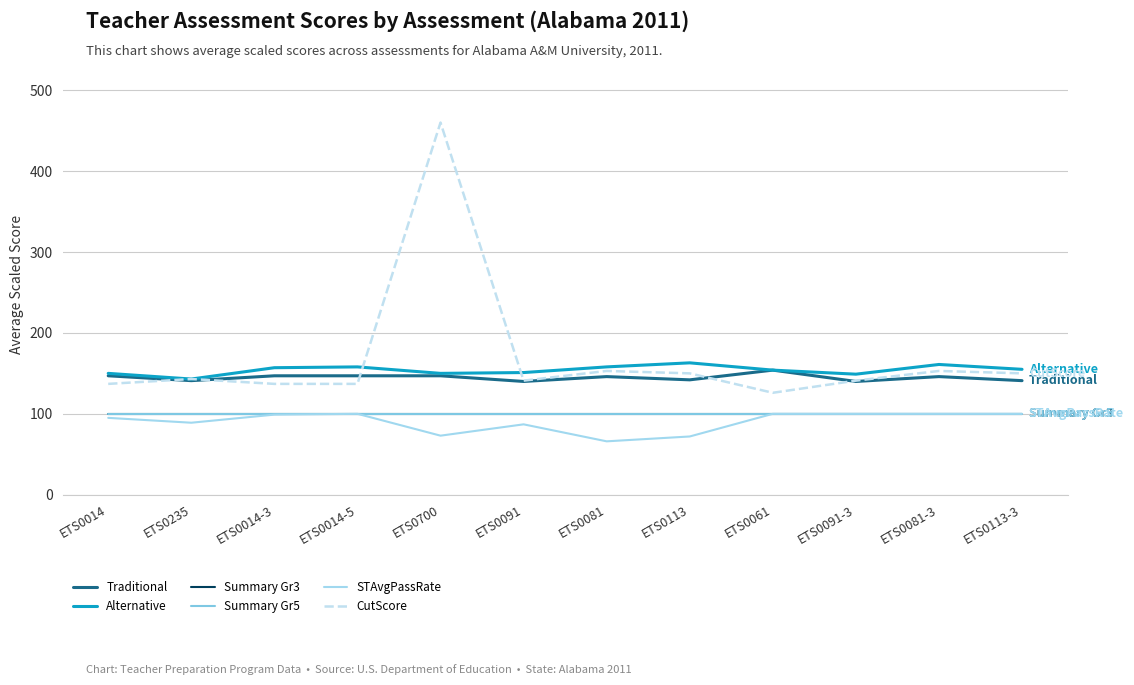

True or false: Summary Gr5 and STAvgPassRate cross at least once.

False